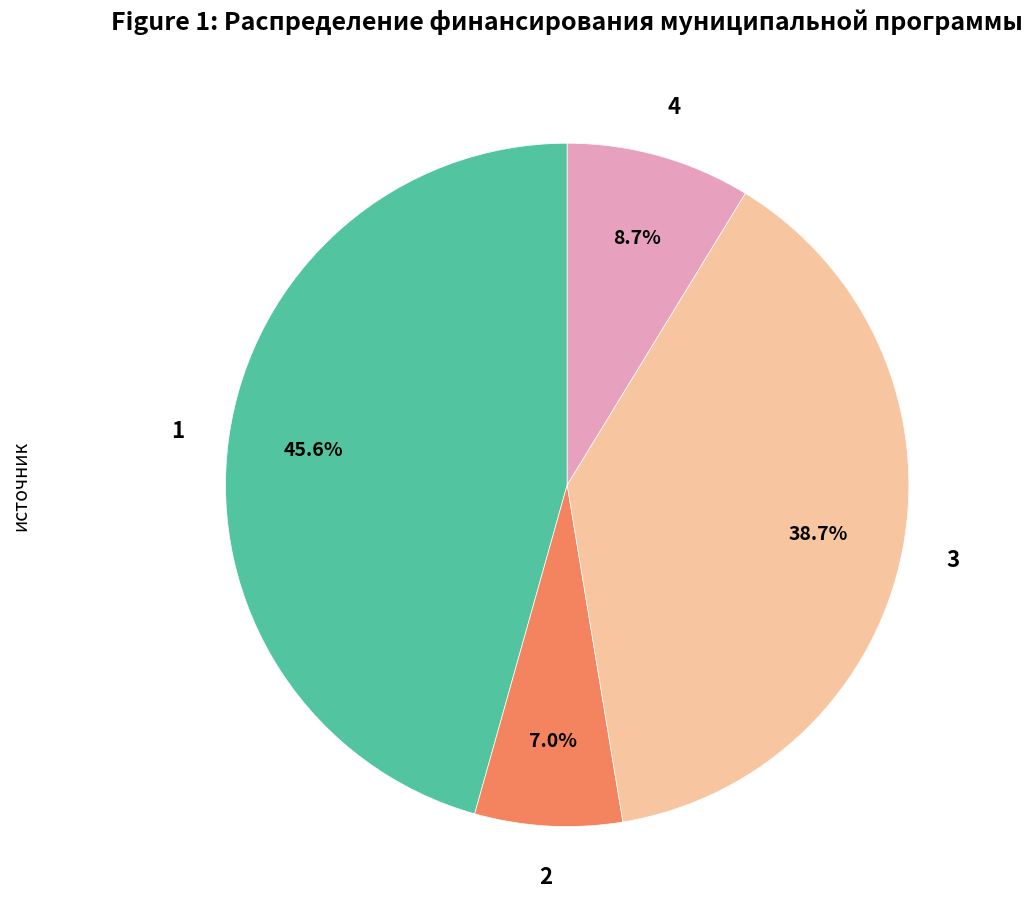

Does any single category account for the majority?

No